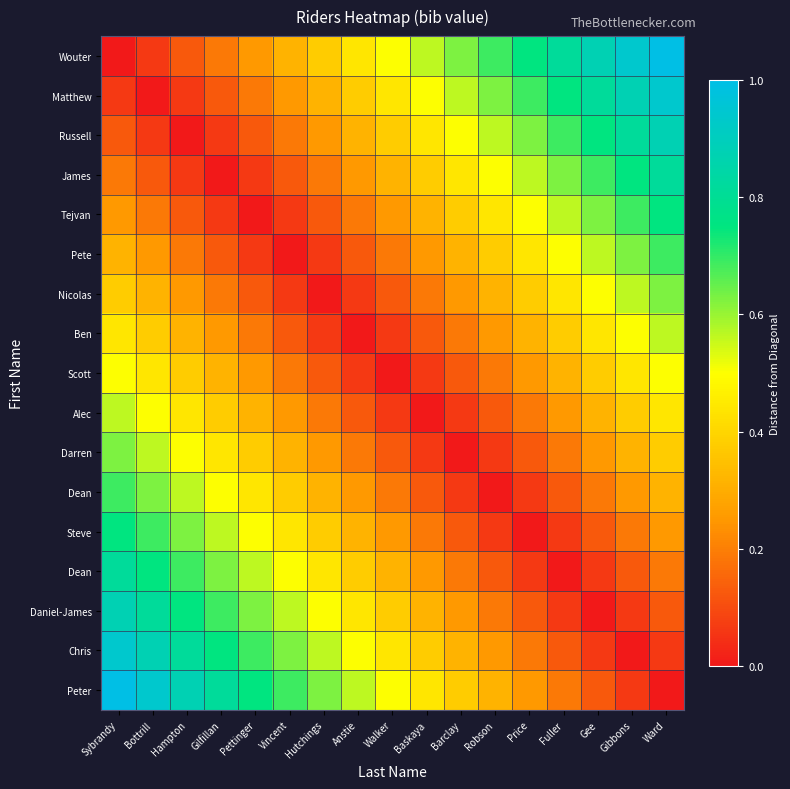

At which category is the sum across all series the highest?

Sybrandy